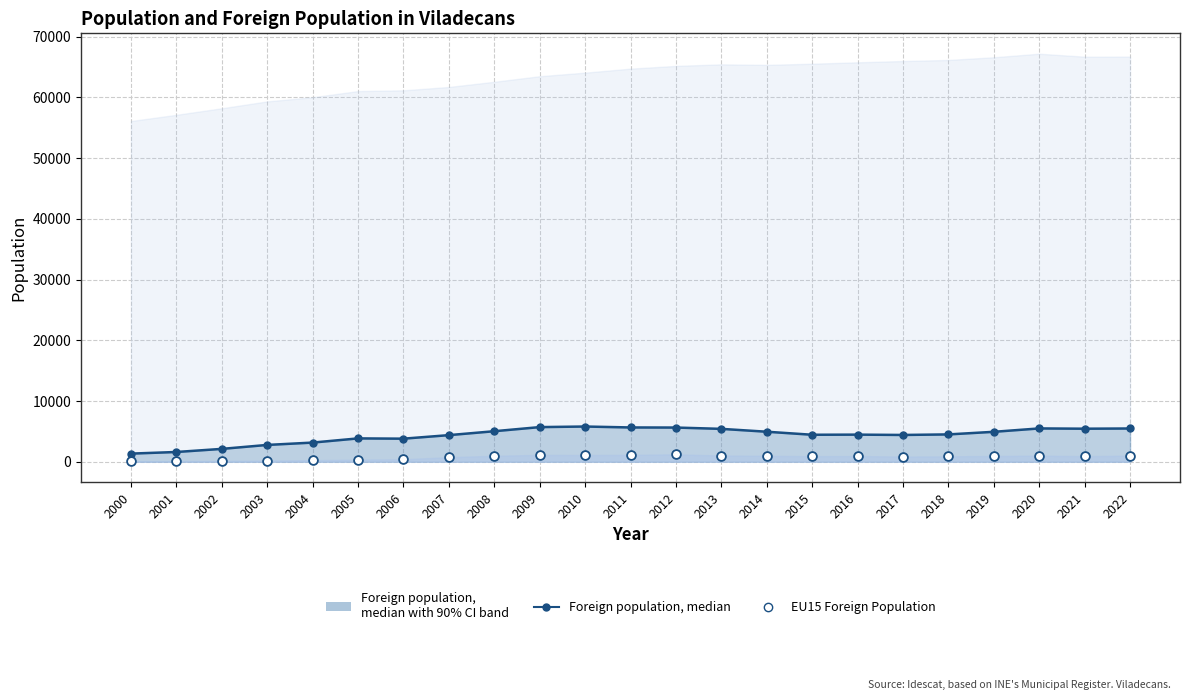

Which series has the widest spread of Y values?

Foreign population, median